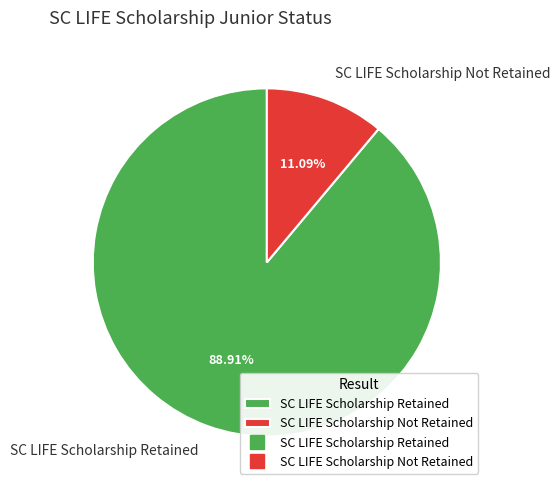

To the nearest percent, what is the average slice percentage?

50%